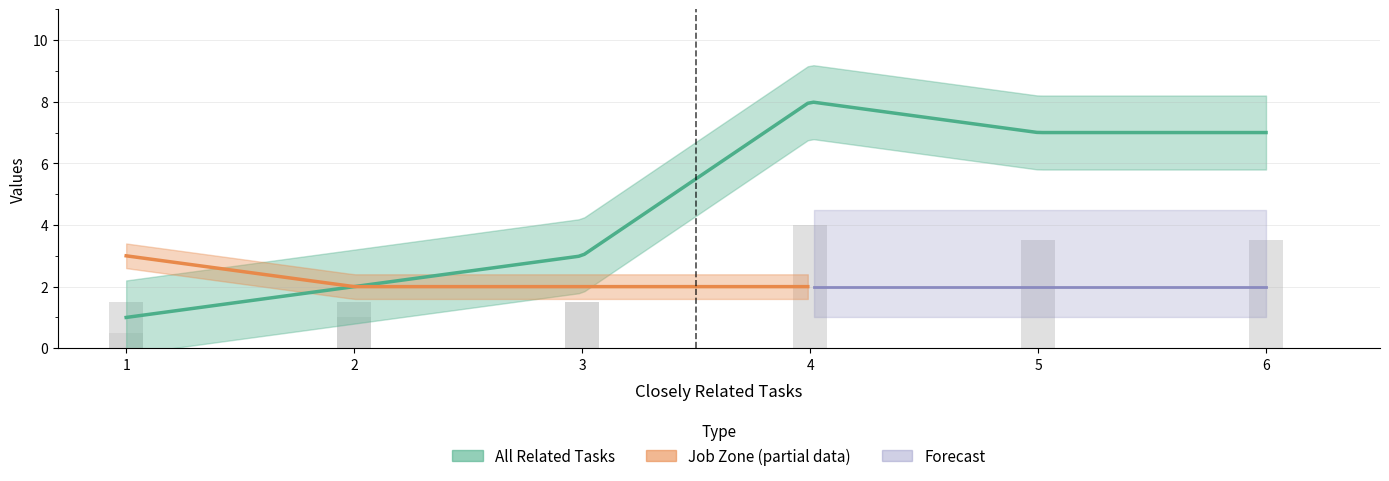

What is the smallest value displayed?

1